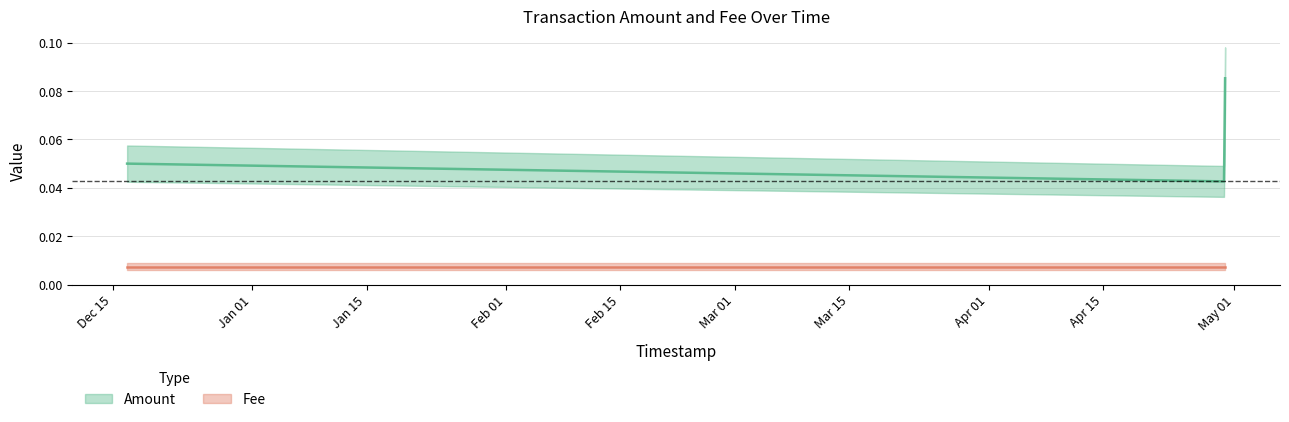

Between 2019-04-29 21:44:36 and 2019-04-29 18:29:49, which series saw the biggest shift?

Amount